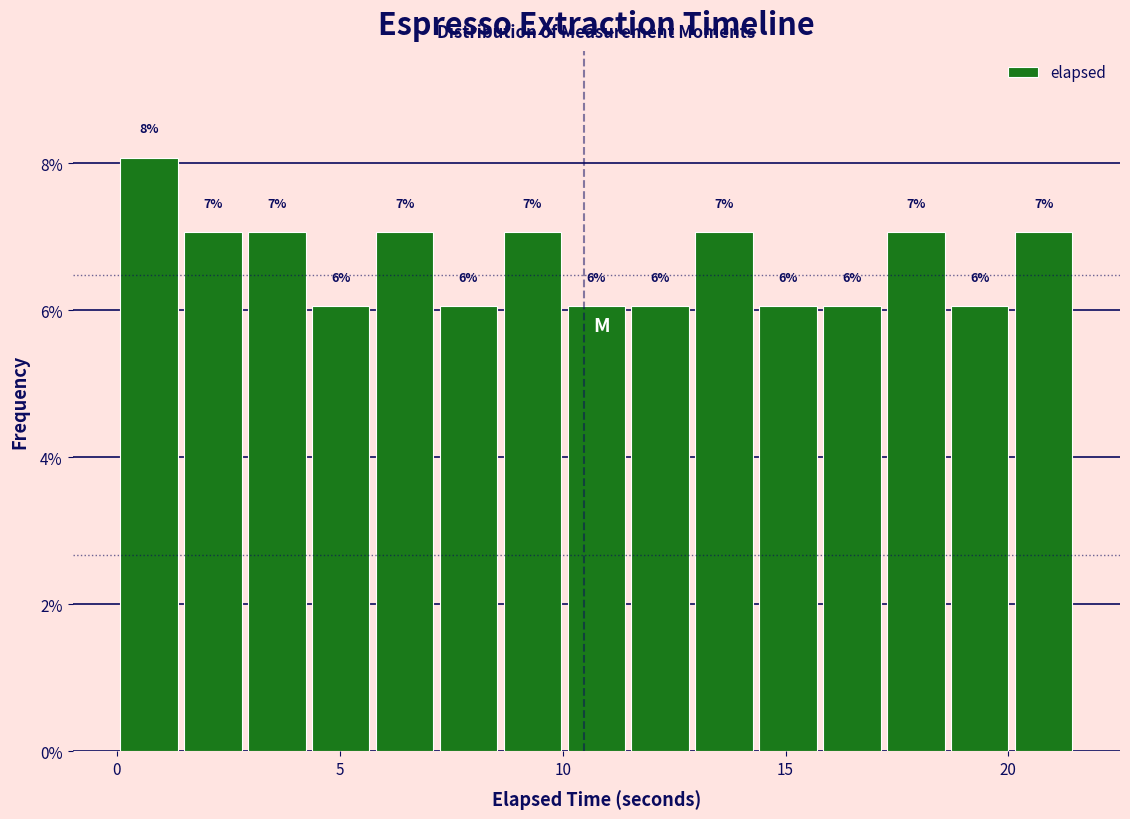

Around what value on the x-axis is the tallest bar? Give the approximate position of its centre, as read against the axis.

0.5